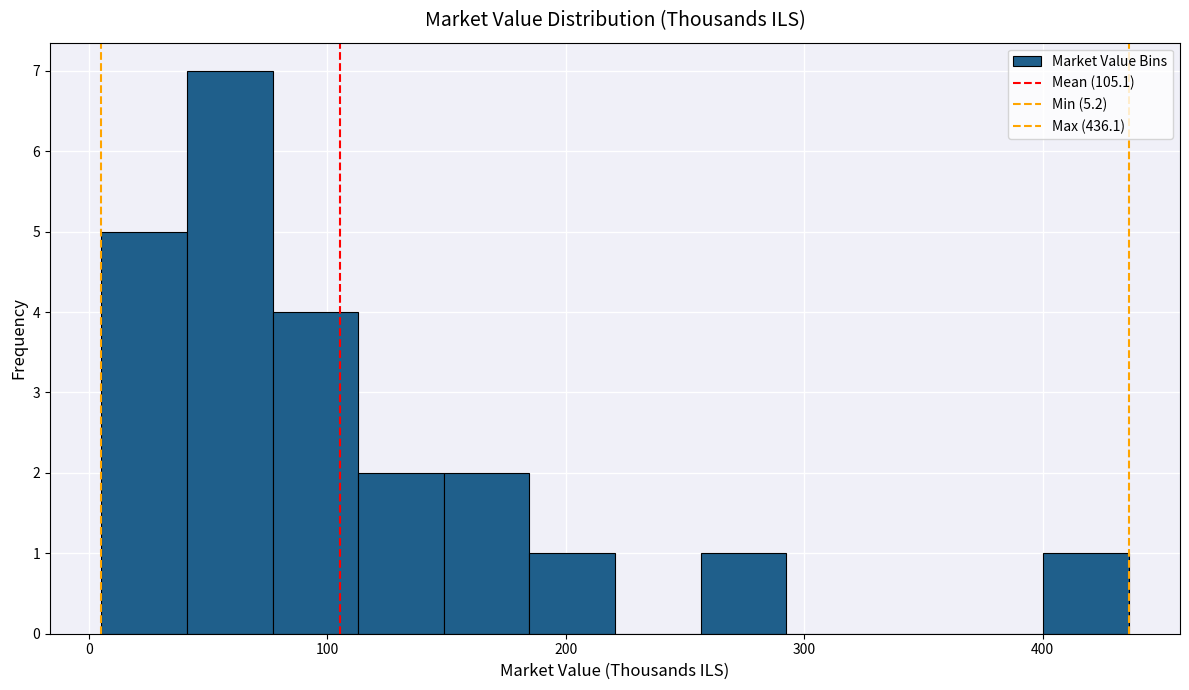

Read against the x-axis, roughly where is the centre of the tallest bar?

60